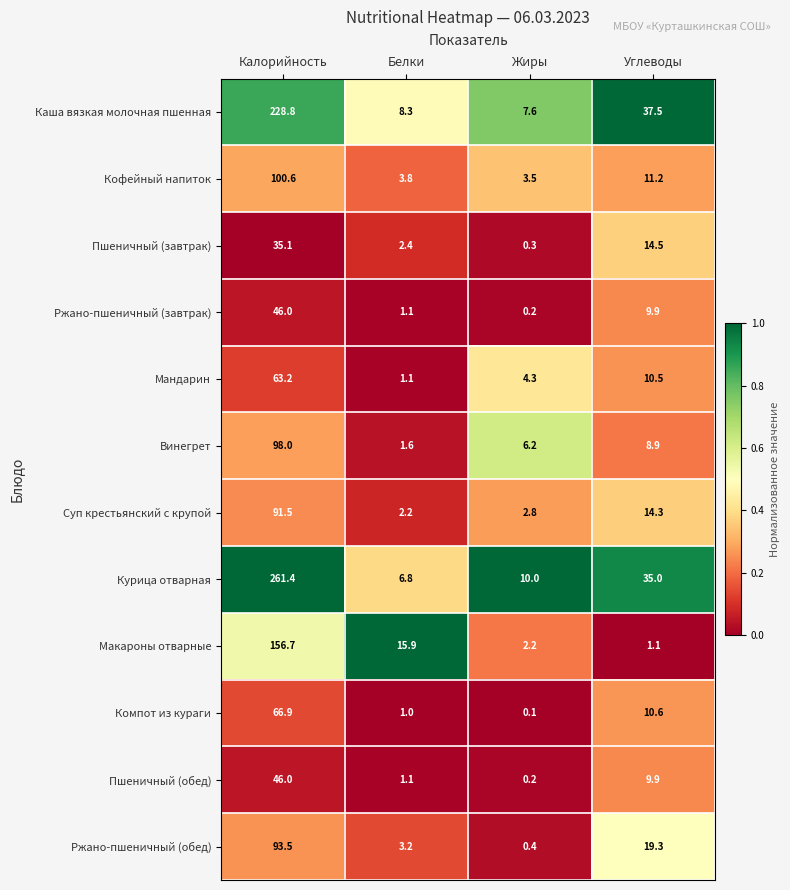

Which label corresponds to the largest value in the chart?

Калорийность